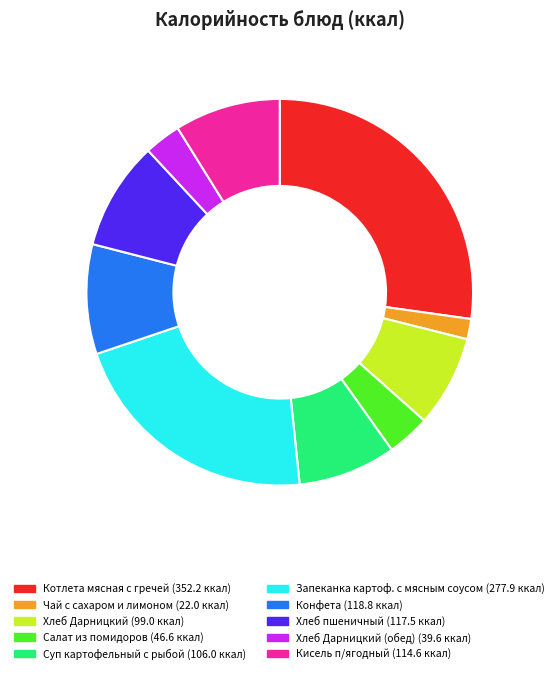

Does any single category account for the majority?

No